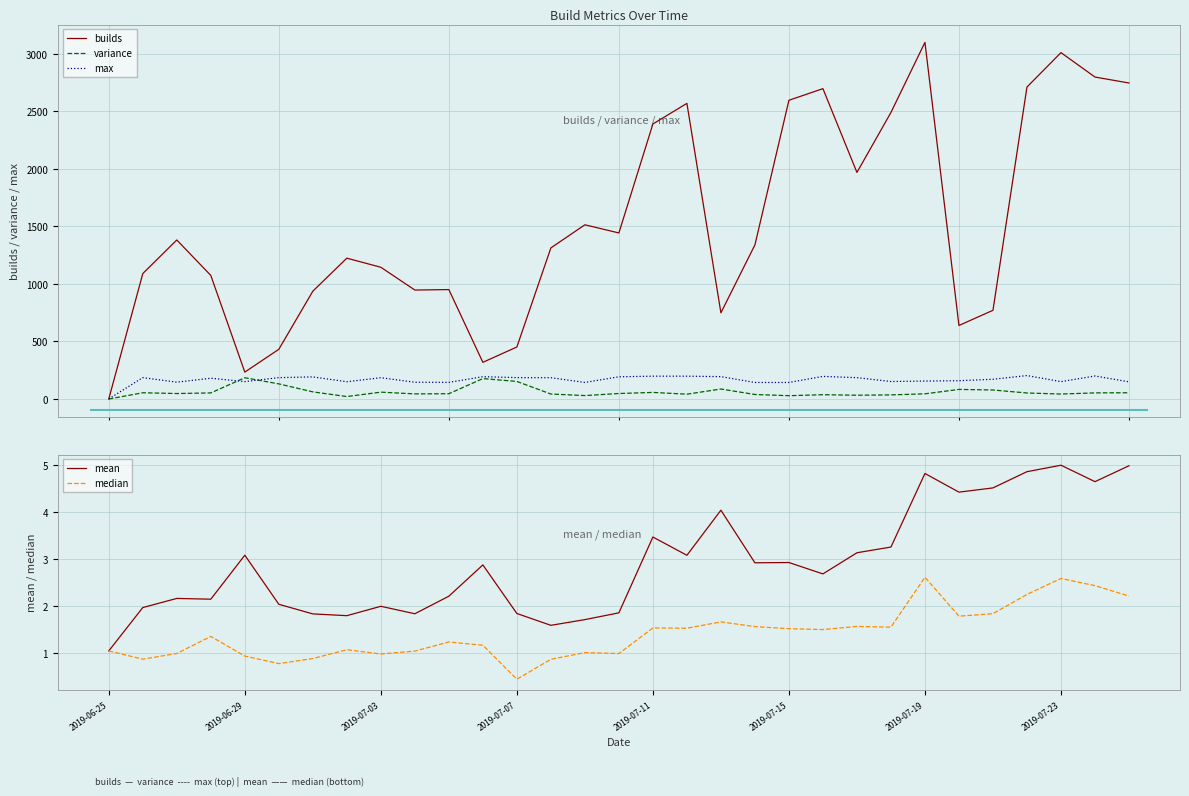

What are all the series names shown in the legend?

builds, variance, max, mean, median